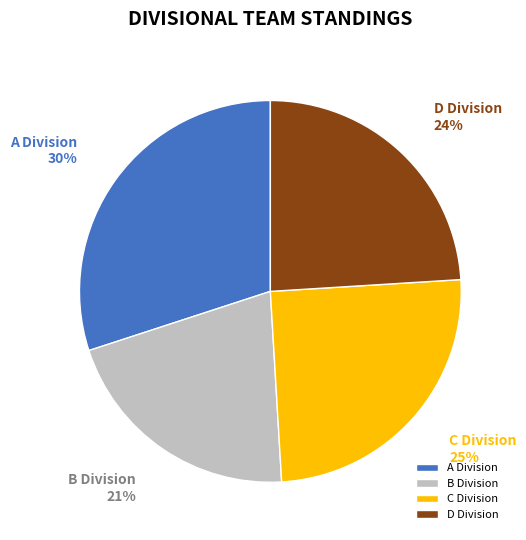

How many segments does this pie chart have?

4